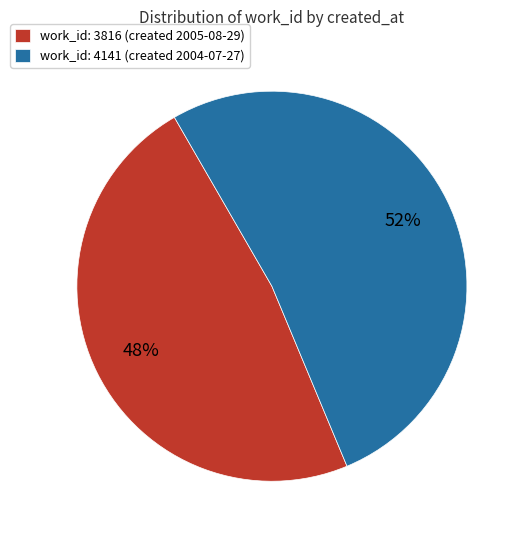

Is the sum of work_id: 3816 (created 2005-08-29) and work_id: 4141 (created 2004-07-27) greater than half?

Yes